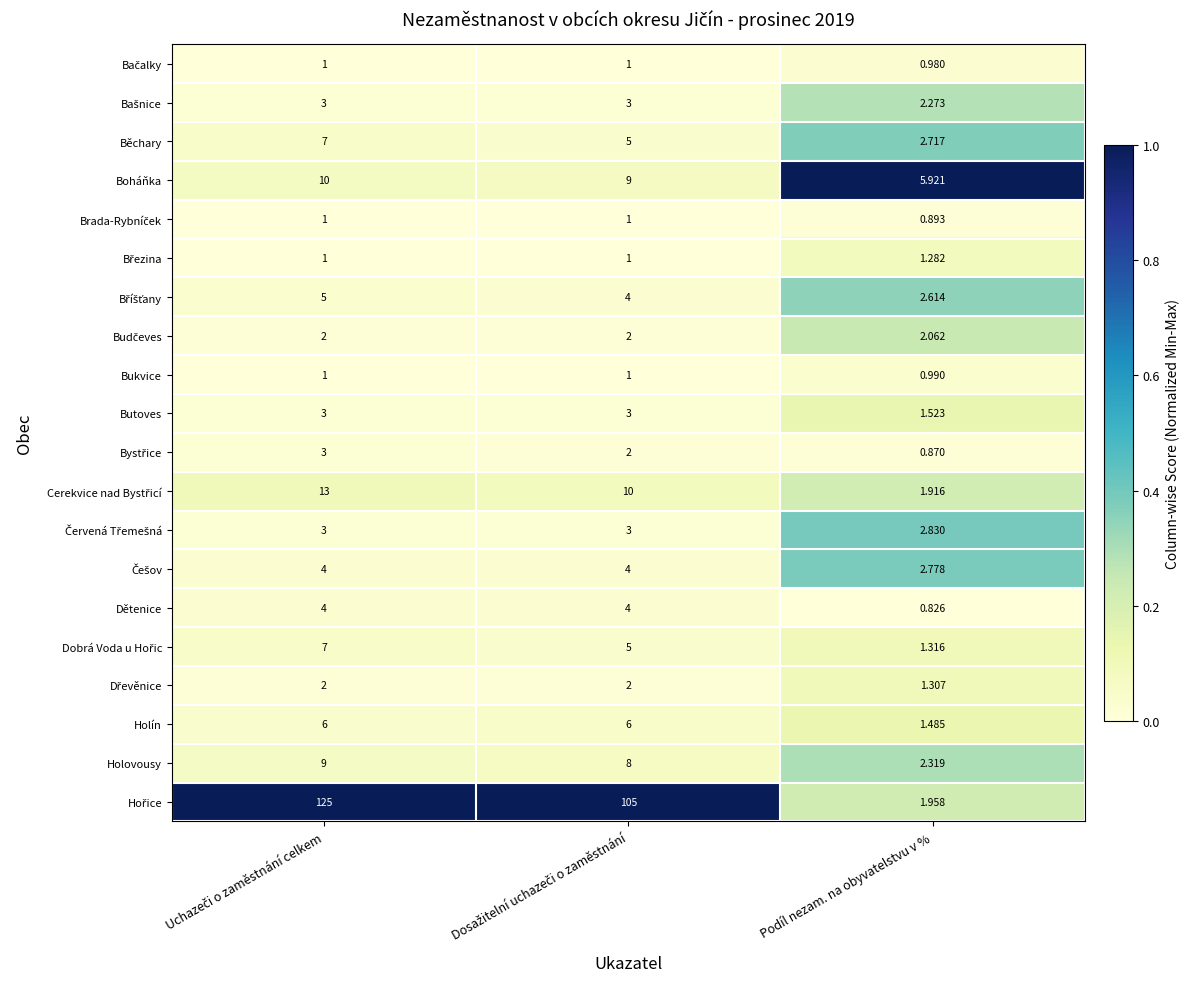

Which category has the lowest value across all series?

Podíl nezam. na obyvatelstvu v %